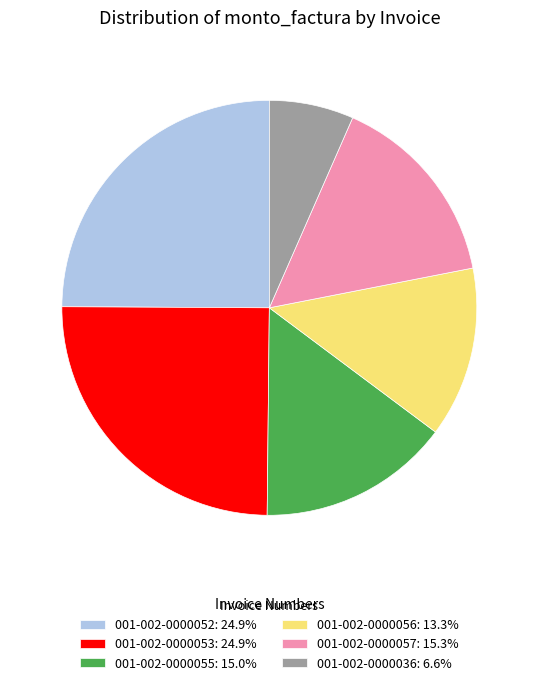

Approximately how many times larger is the value at 001-002-0000055: 15.0% compared to 001-002-0000056: 13.3%?

1.1